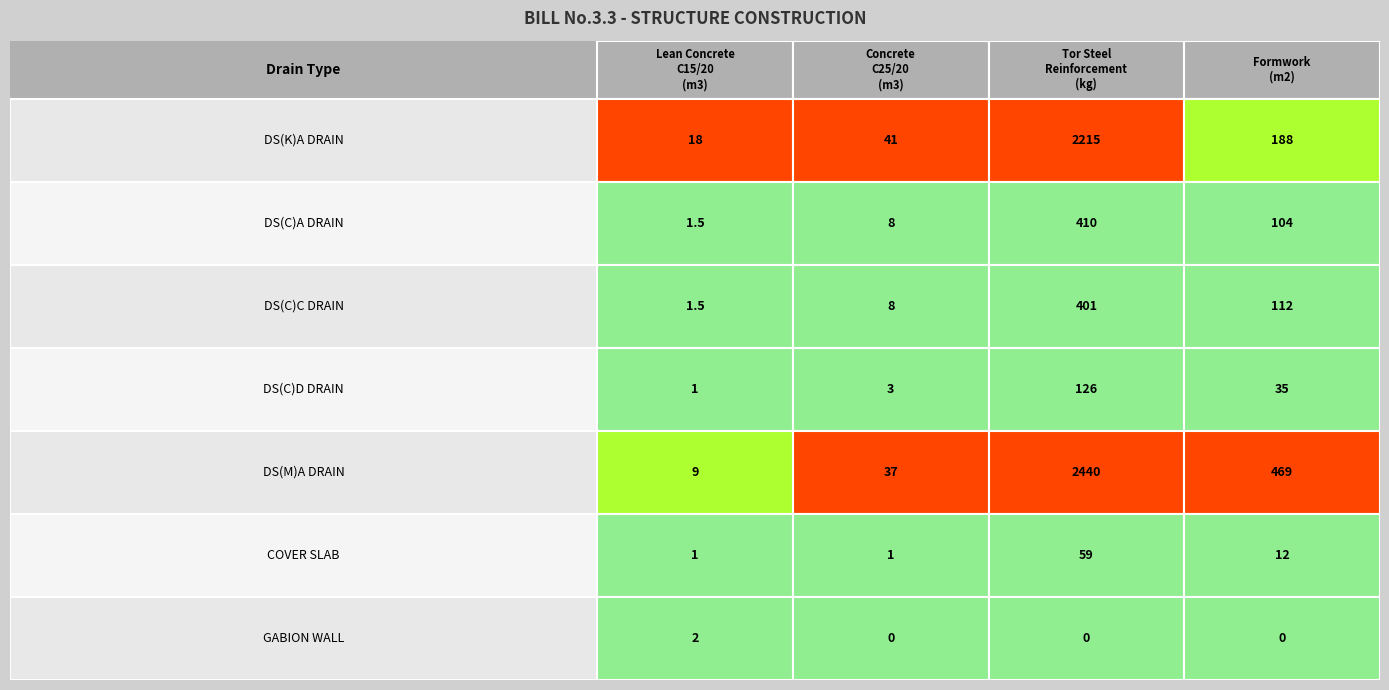

Between DS(C)D DRAIN and DS(M)A DRAIN, which series saw the biggest shift?

Tor Steel reinforcement